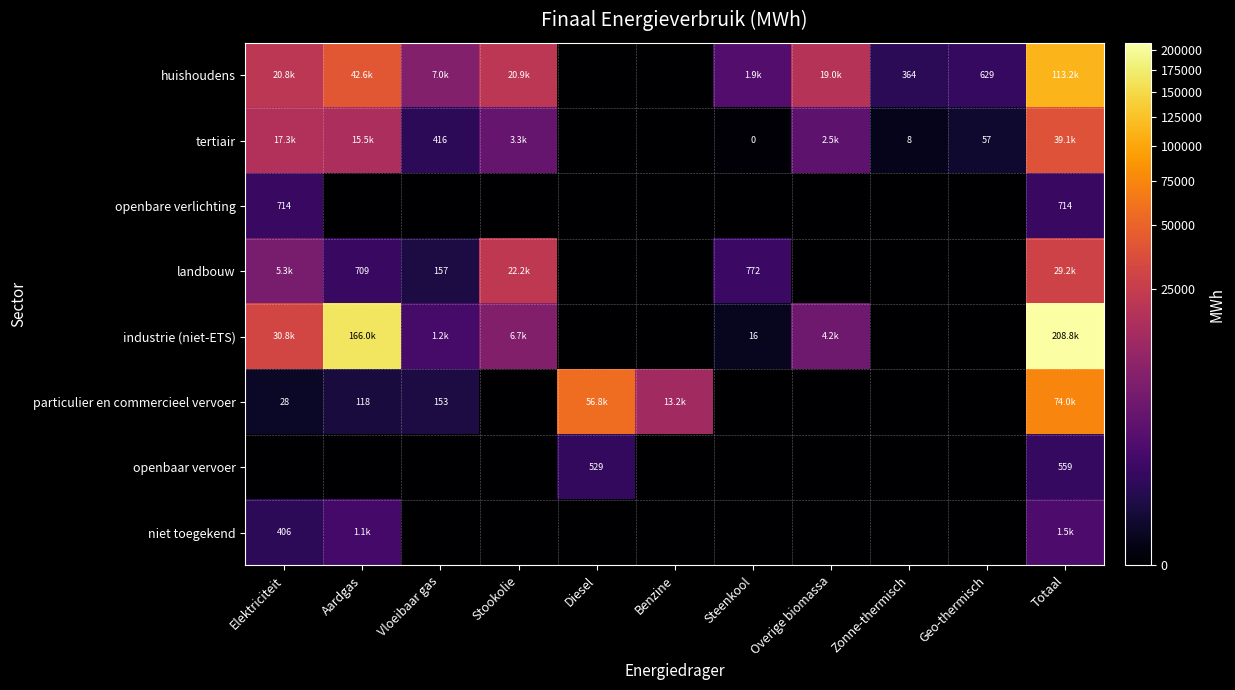

How many distinct data groups are displayed?

8